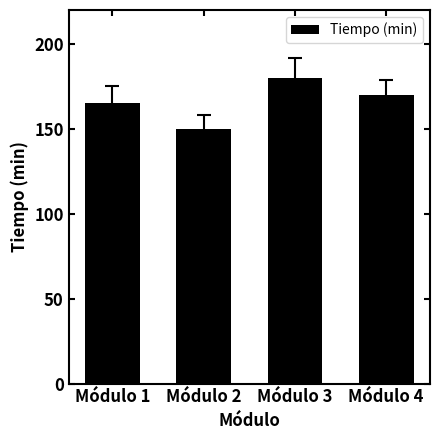

What is the change in value from Módulo 1 to Módulo 2?

-15